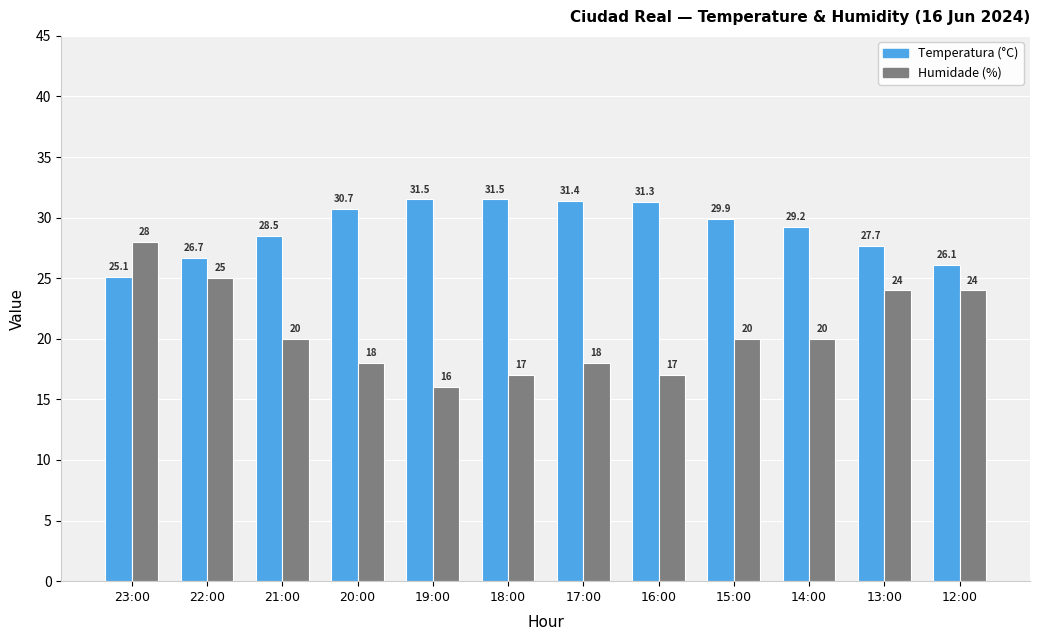

How many groups of bars are there?

12